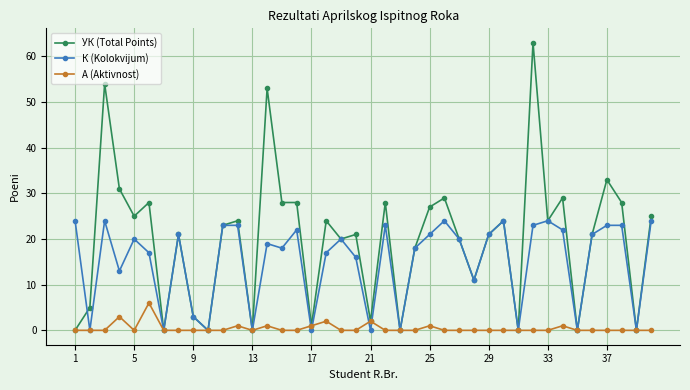

Rank the series by their average value, from highest to lowest.

УК (Total Points), К (Kolokvijum), A (Aktivnost)